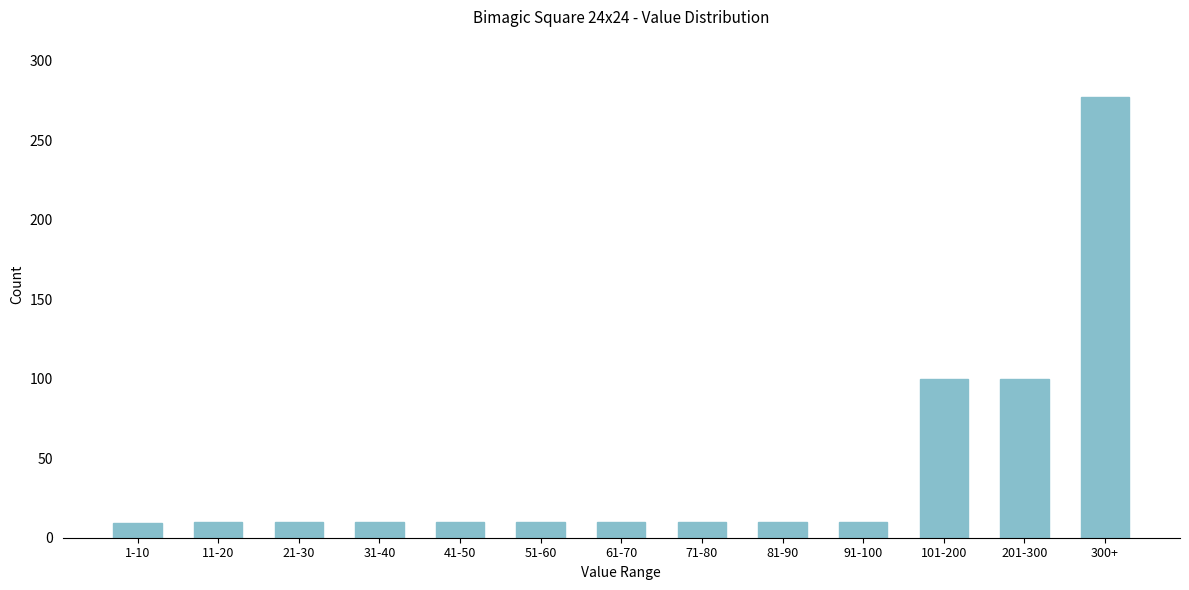

What is the greatest value displayed?

277